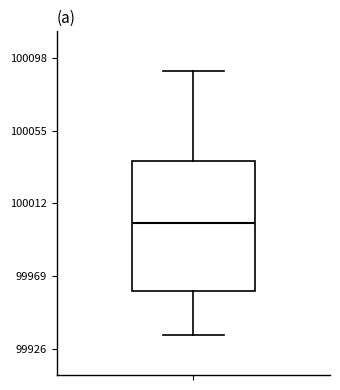

Where is the lower edge of the box on the y-axis? The values are not printed on the chart, so give them approximately, as read against the axis.

99960